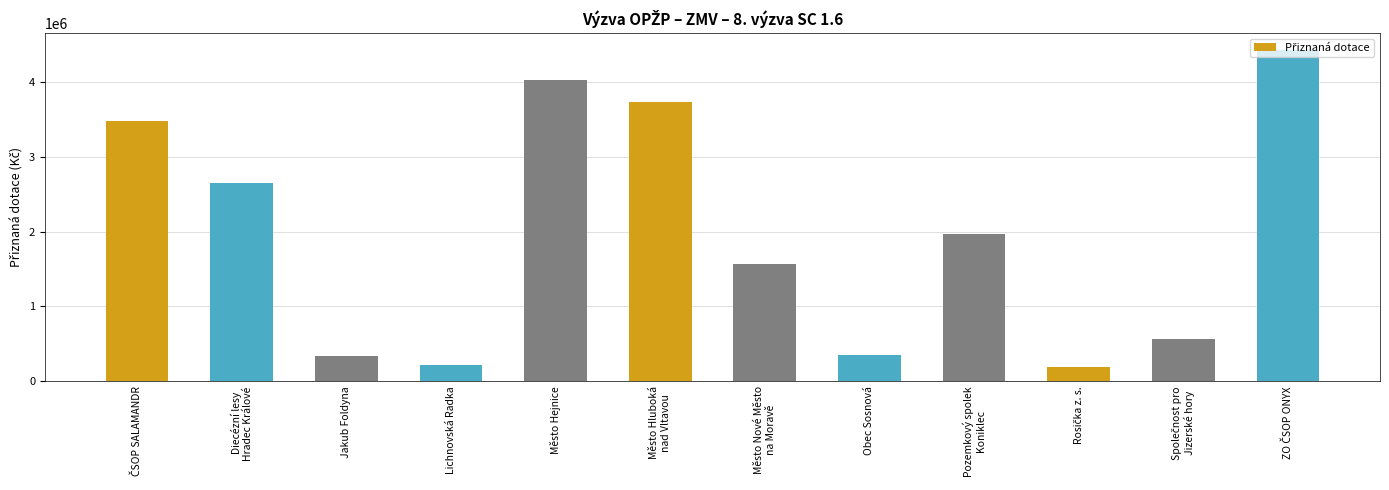

What is the difference between the second highest and second lowest values?

3817741